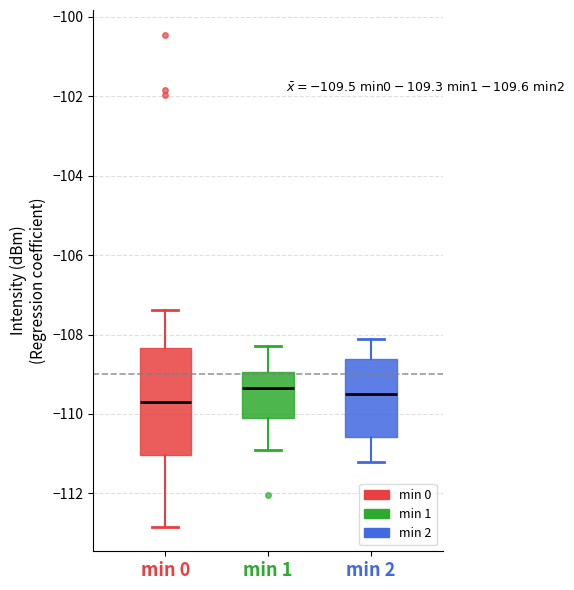

Which box is the tallest, from its lower edge to its upper edge?

min 0